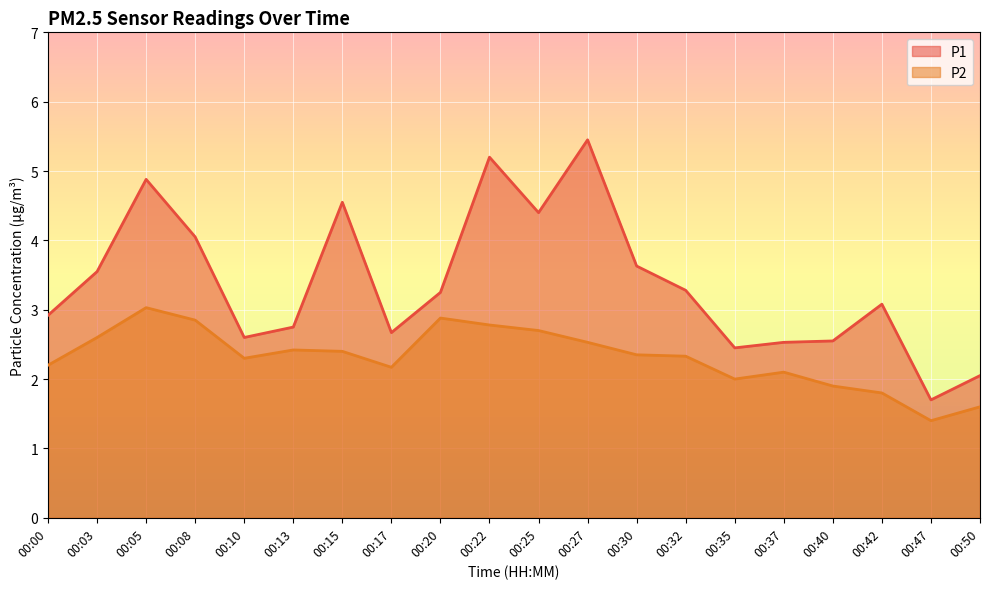

At 00:08, list the series in order from smallest to largest.

P2, P1